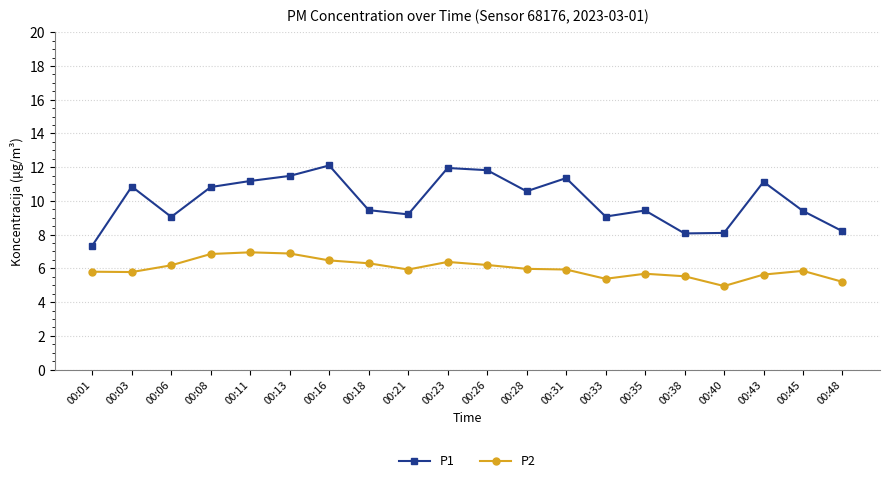

At which label does P2 reach its minimum?

00:40